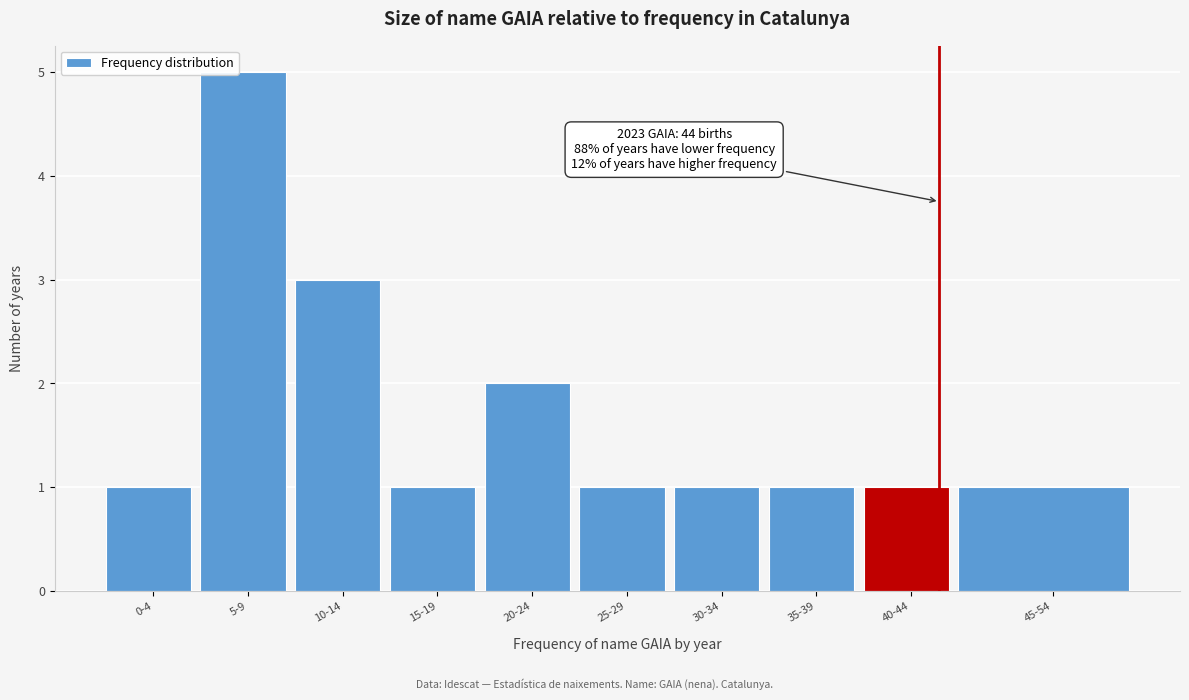

Reading left to right, list all the values displayed in this chart.

0-4=1	5-9=5	10-14=3	15-19=1	20-24=2	25-29=1	30-34=1	35-39=1	40-44=1	45-54=1